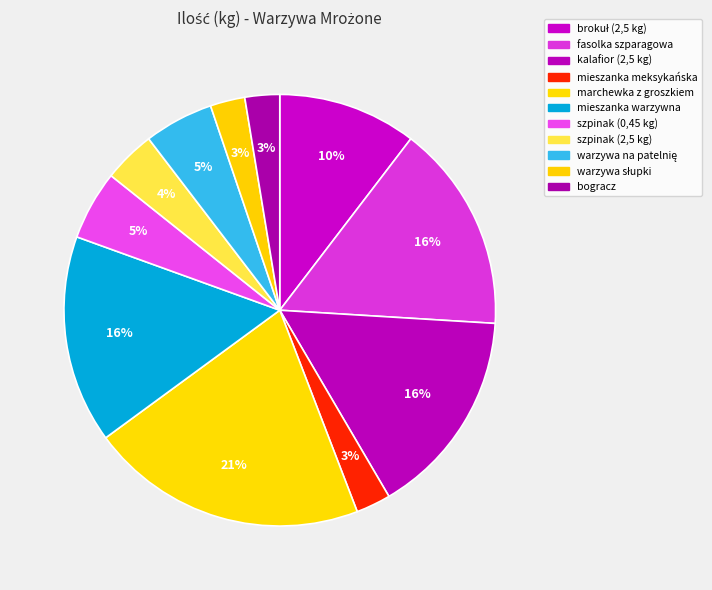

The brokuł (2,5 kg) slice represents 1% of the pie. True or false?

False